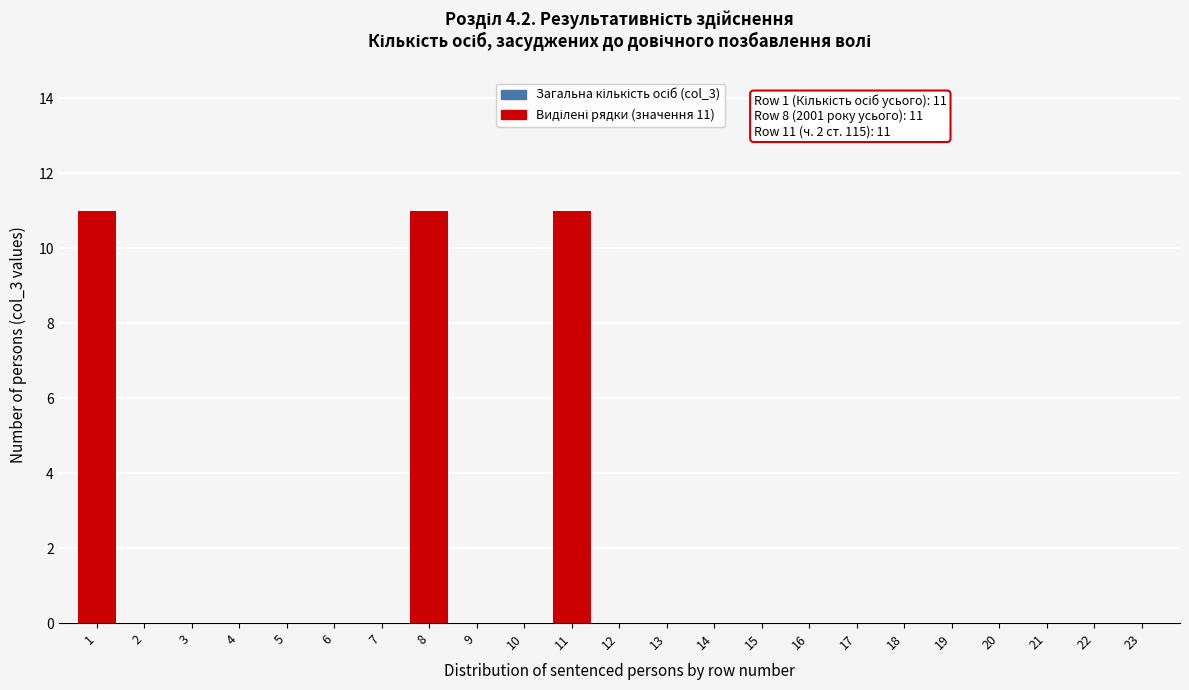

Reading right to left, what are all the values shown in this chart?

23=0	22=0	21=0	20=0	19=0	18=0	17=0	16=0	15=0	14=0	13=0	12=0	11=11	10=0	9=0	8=11	7=0	6=0	5=0	4=0	3=0	2=0	1=11